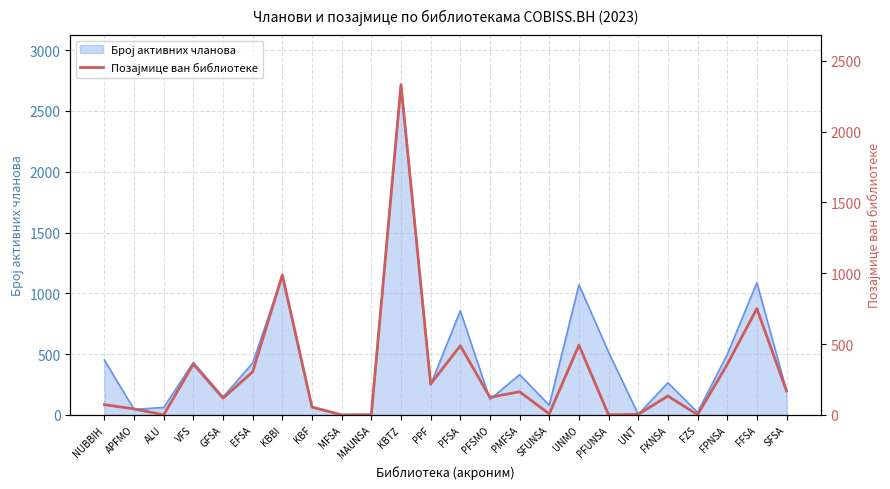

List the labels in order of value, smallest first.

ALU, MFSA, MAUNSA, PFUNSA, FZS, UNT, SFUNSA, APFMO, KBF, NUBBIH, GFSA, PFSMO, FKNSA, PMFSA, SFSA, PPF, EFSA, FPNSA, VFS, PFSA, UNMO, FFSA, KBBI, KBTZ